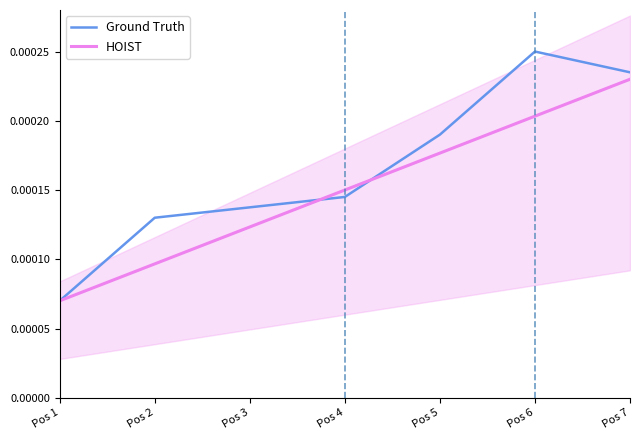

How many lines are shown in the chart?

2